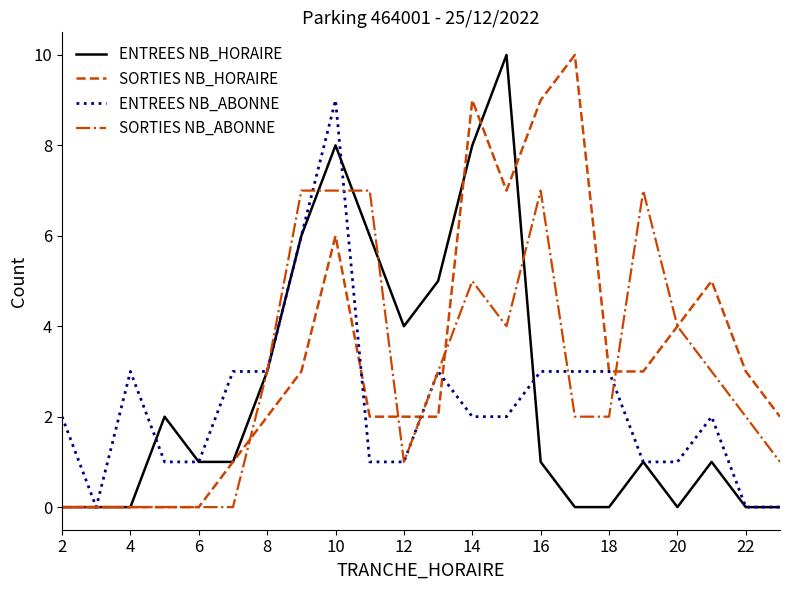

What is the maximum value shown in the chart?

10